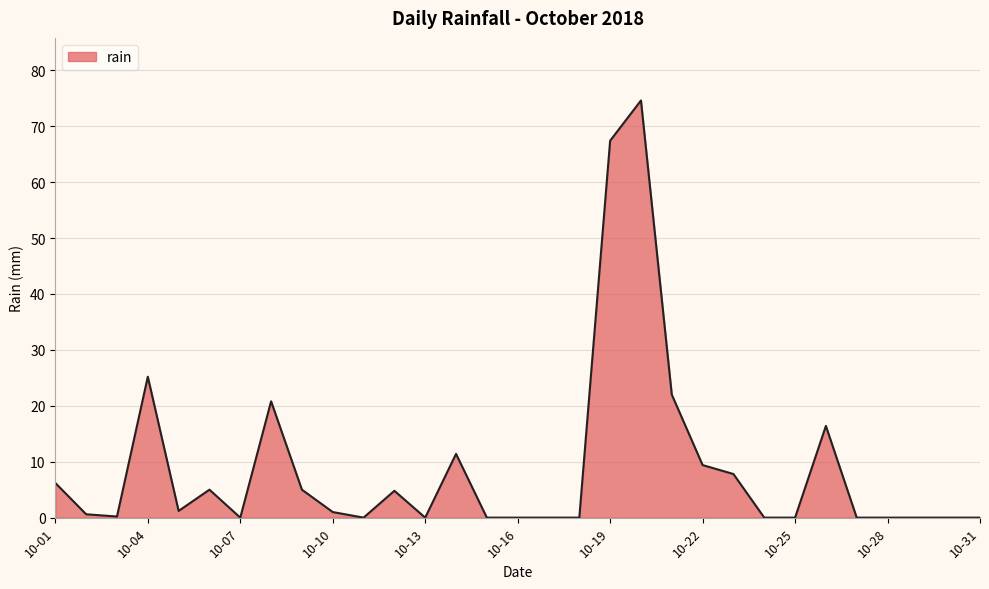

What is the maximum value shown in the chart?

74.6